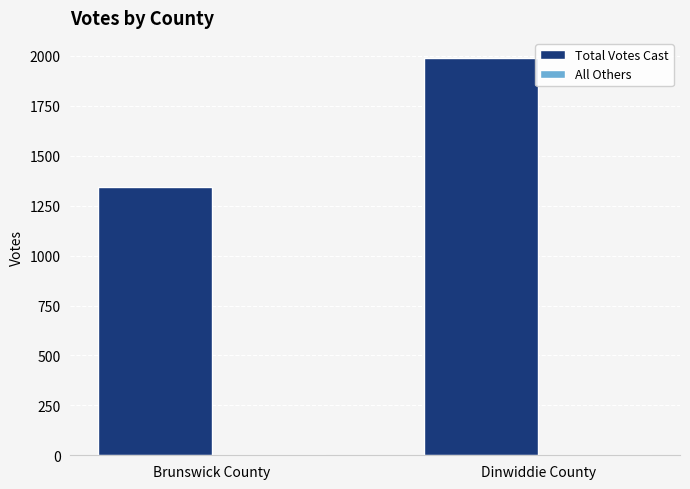

What is the difference between the Total Votes Cast values at Dinwiddie County and Brunswick County?

646